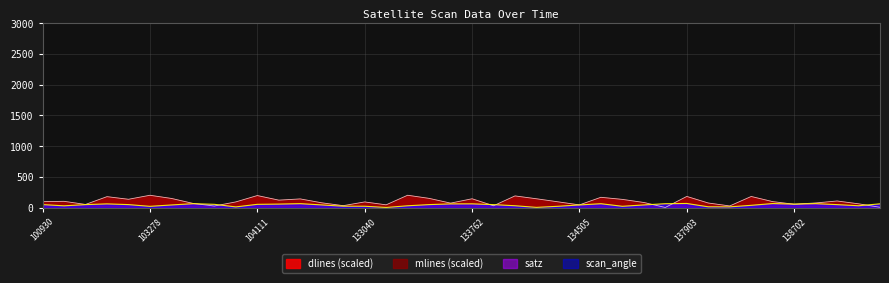

True or false: dlines has more than 2 points higher than both neighbors.

True